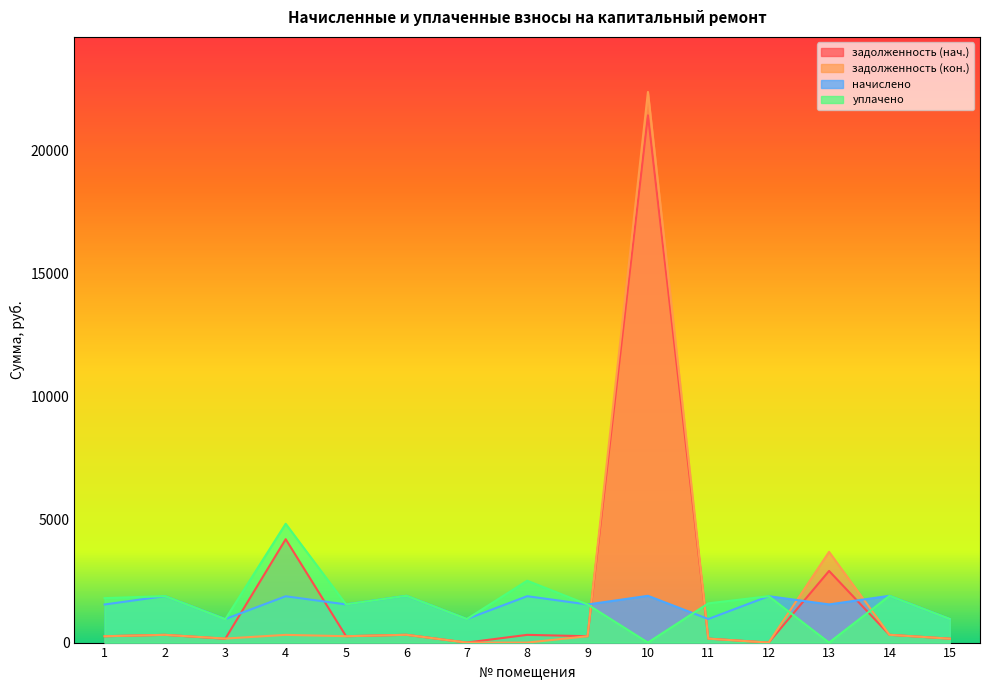

True or false: задолженность (нач.) has more than 2 interior local peaks.

True